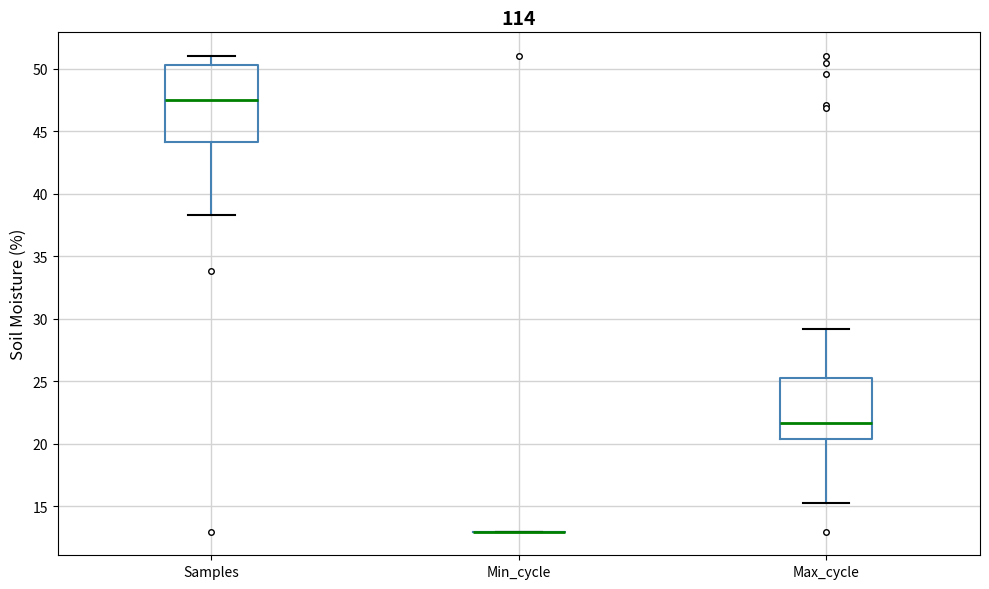

Where does the median line of the box for Max_cycle sit on the y-axis? The values are not printed on the chart, so give them approximately, as read against the axis.

21.5